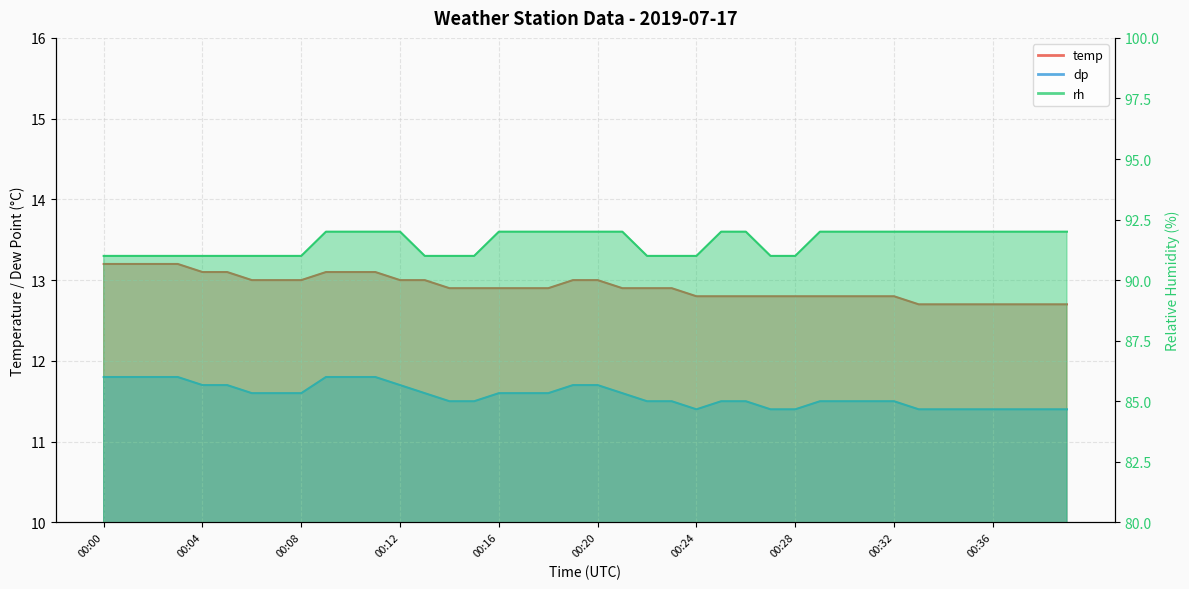

Where is the first local minimum for dp?

00:24